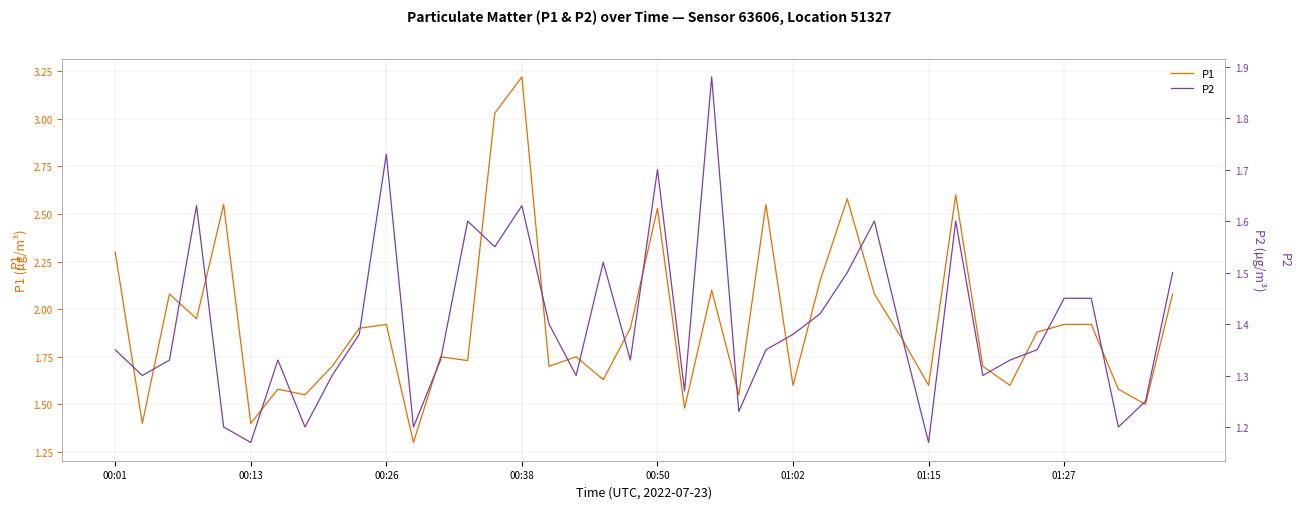

Does the chart have visible grid lines?

Yes